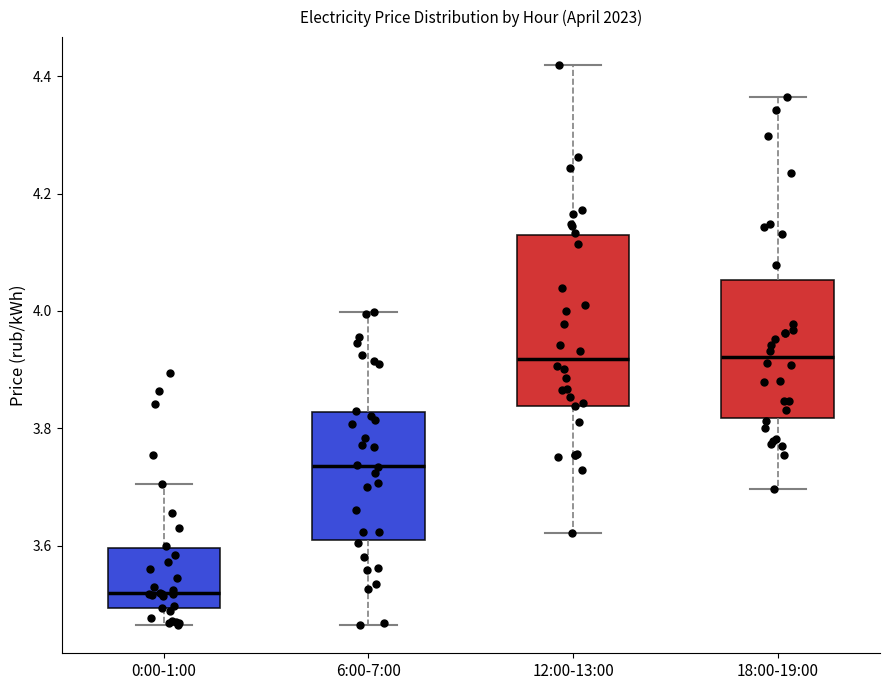

Where does the median line of the box for 12:00-13:00 sit on the y-axis? The values are not printed on the chart, so give them approximately, as read against the axis.

3.92